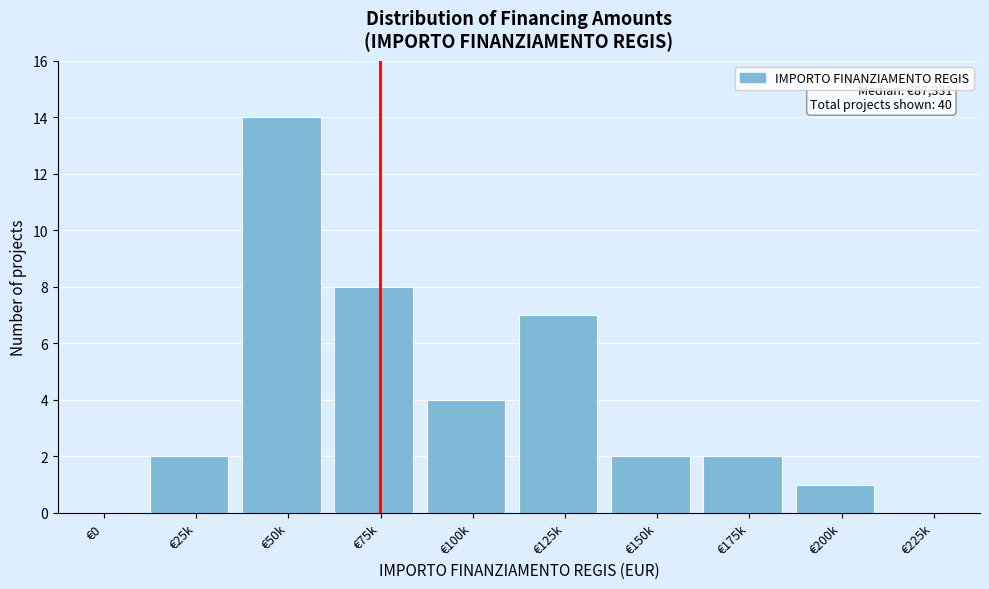

Reading right to left, what are all the values shown in this chart?

€225k=0	€200k=1	€175k=2	€150k=2	€125k=7	€100k=4	€75k=8	€50k=14	€25k=2	€0=0